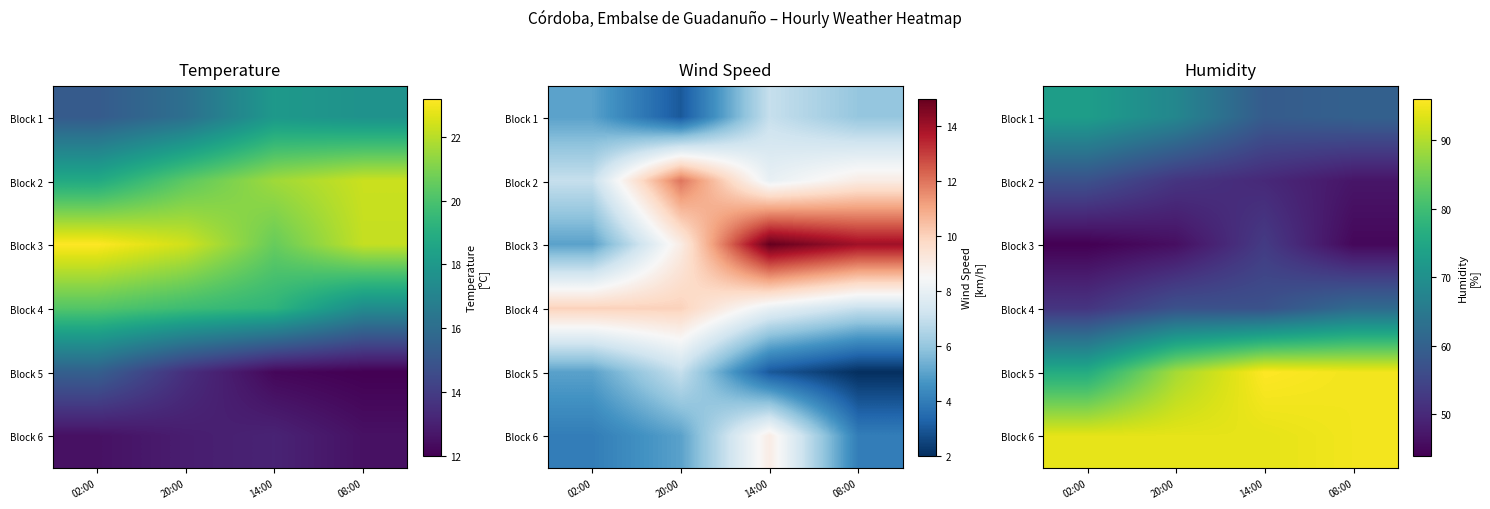

What is the greatest value displayed?

96